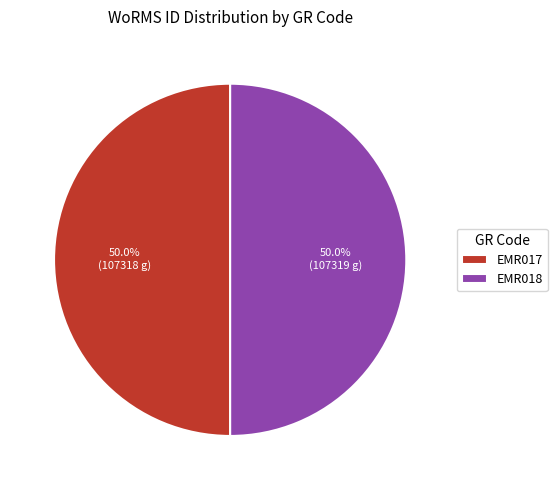

To the nearest percent, what portion does EMR018 represent?

50%